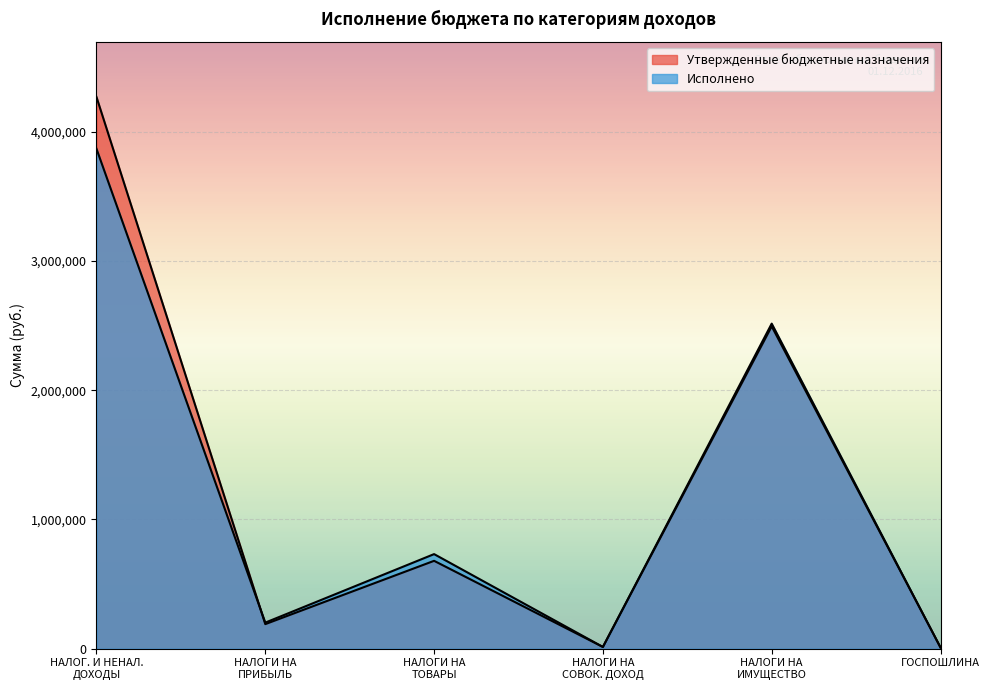

How many lines are shown in the chart?

2